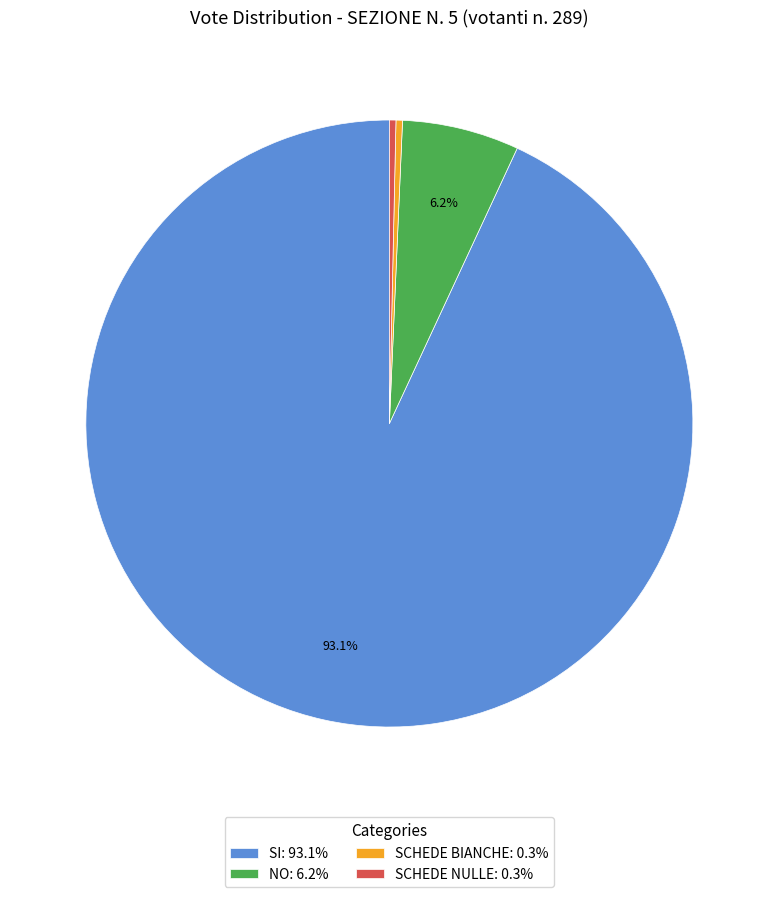

Combined, do NO: 6.2% and SCHEDE NULLE: 0.3% account for over 50%?

No